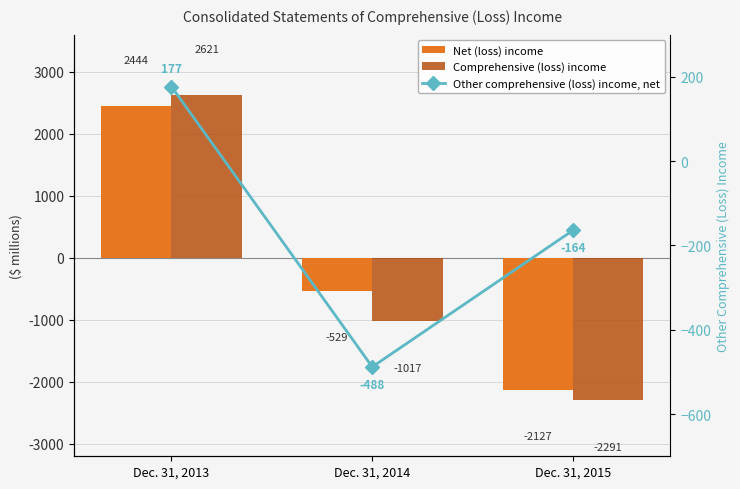

How many values in Other comprehensive (loss) income, net are above zero?

1